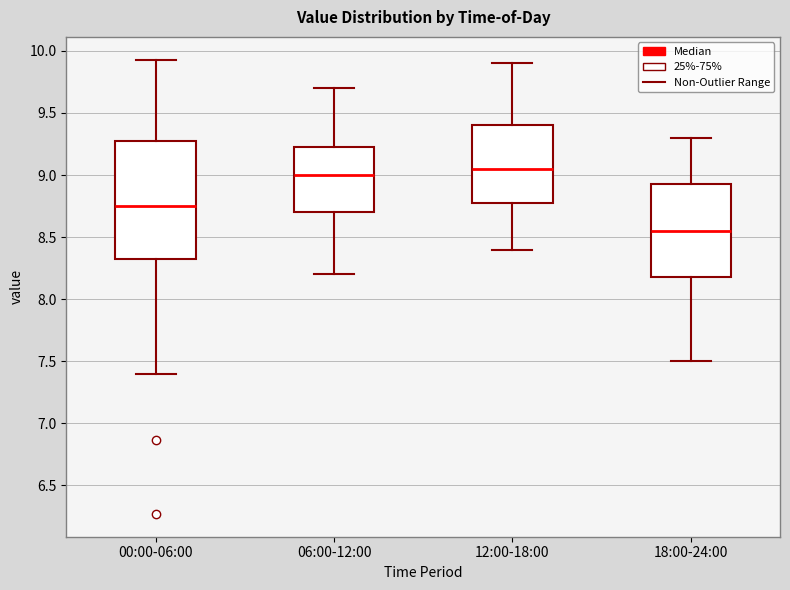

Reading left to right, transcribe this box plot: for each box, give where its median line is, the range the box spans, and where its two whiskers end, as read against the y-axis. The values are not printed on the chart, so give them approximately, as read against the axis.

00:00-06:00: median 8.75, box 8.30 to 9.30, whiskers 7.40 to 9.95
06:00-12:00: median 9.00, box 8.70 to 9.25, whiskers 8.20 to 9.70
12:00-18:00: median 9.05, box 8.80 to 9.40, whiskers 8.40 to 9.90
18:00-24:00: median 8.55, box 8.20 to 8.95, whiskers 7.50 to 9.30